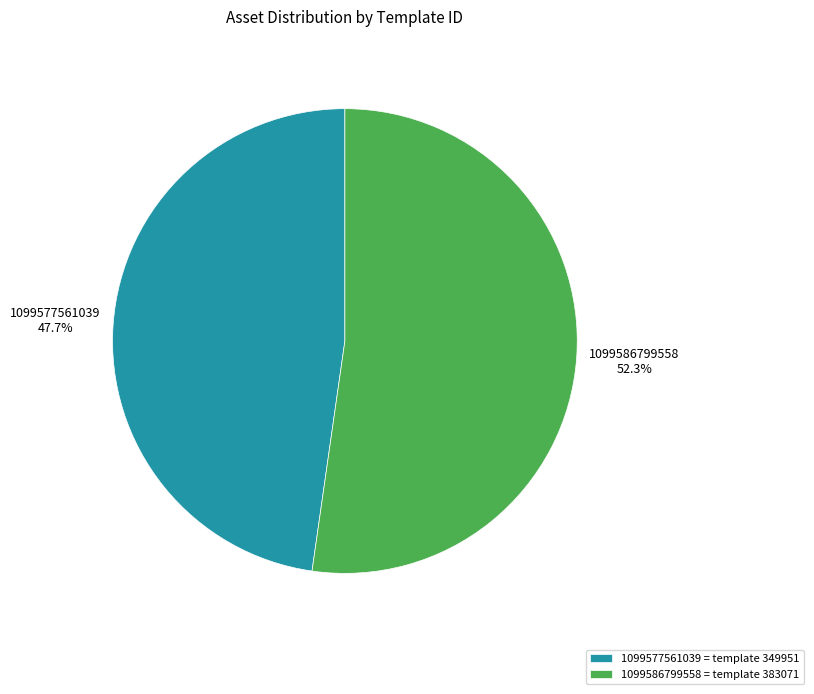

How many segments does this pie chart have?

2